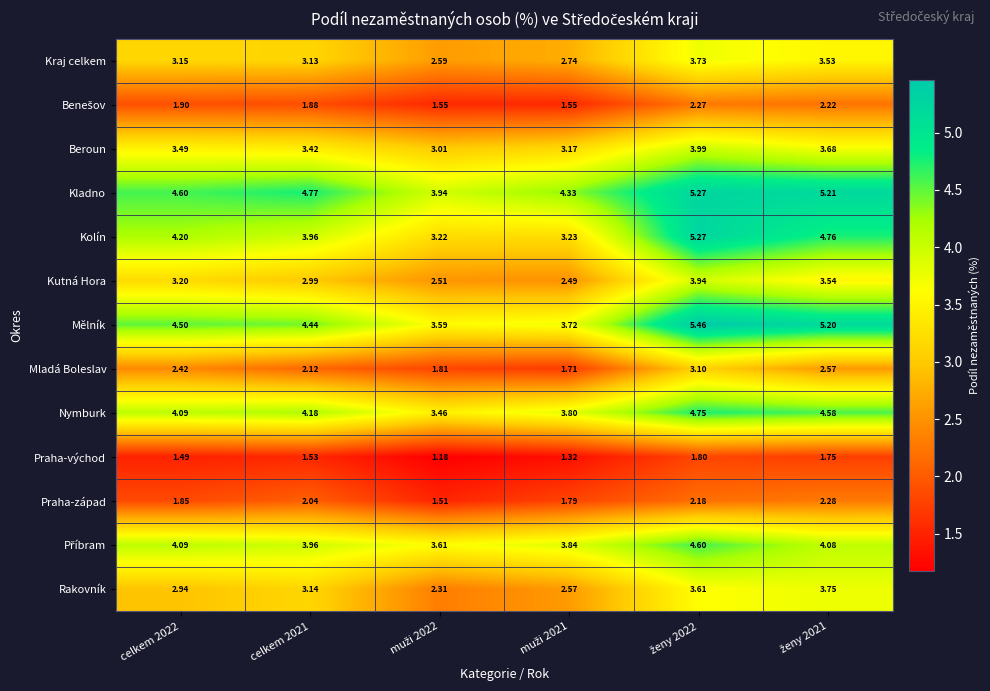

Which series has the largest range (max minus min)?

Kolín